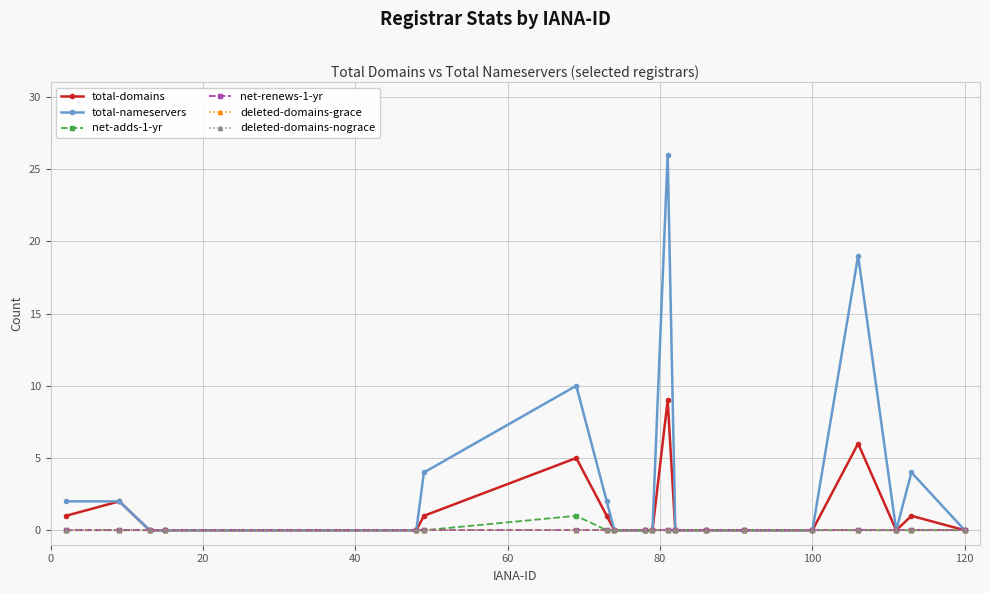

Does the chart have visible grid lines?

Yes